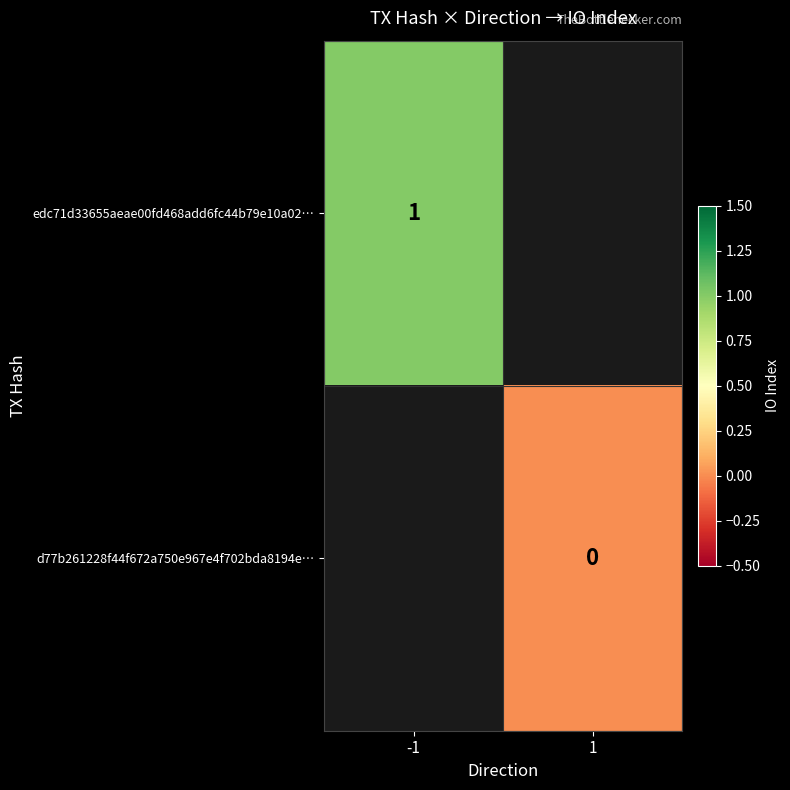

Is it true that edc71d33655aeae00fd468add6fc44b79e10a02… equals 2 at -1?

False